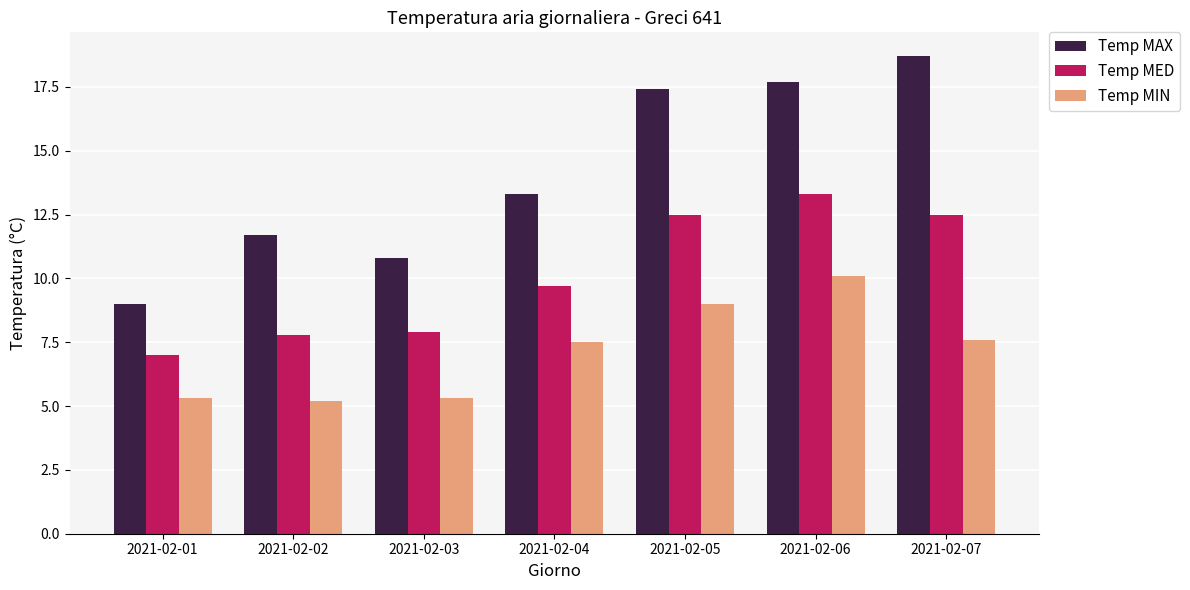

Does the chart contain stacked bars?

No